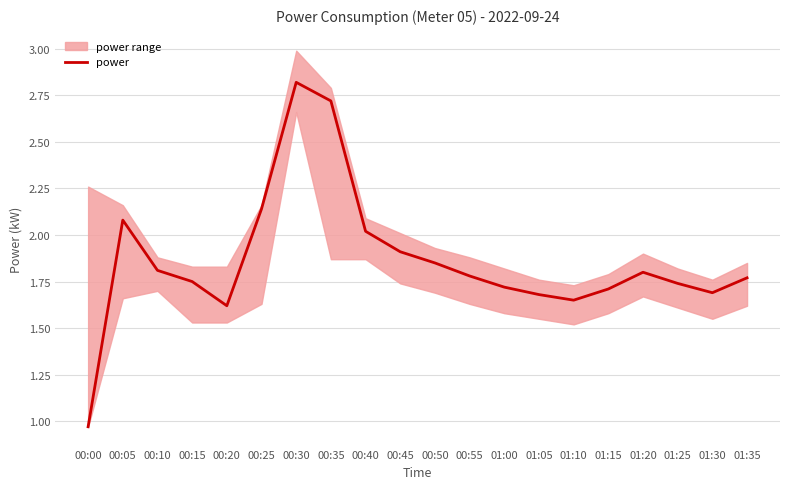

What is the difference between the maximum and minimum values?

1.8